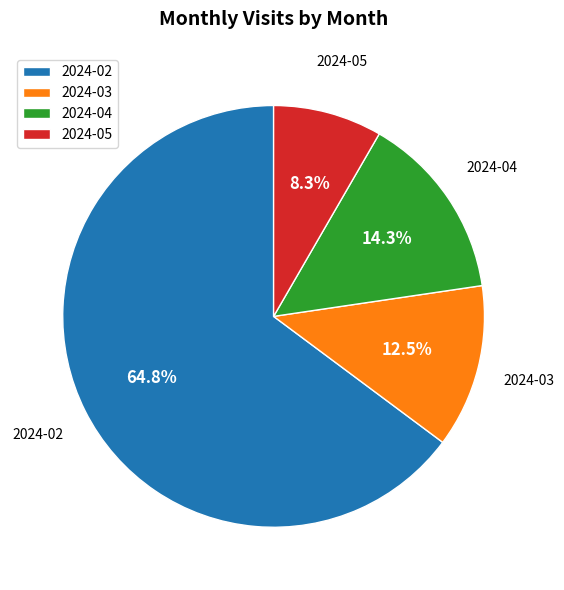

The 2024-04 slice represents 5% of the pie. True or false?

False